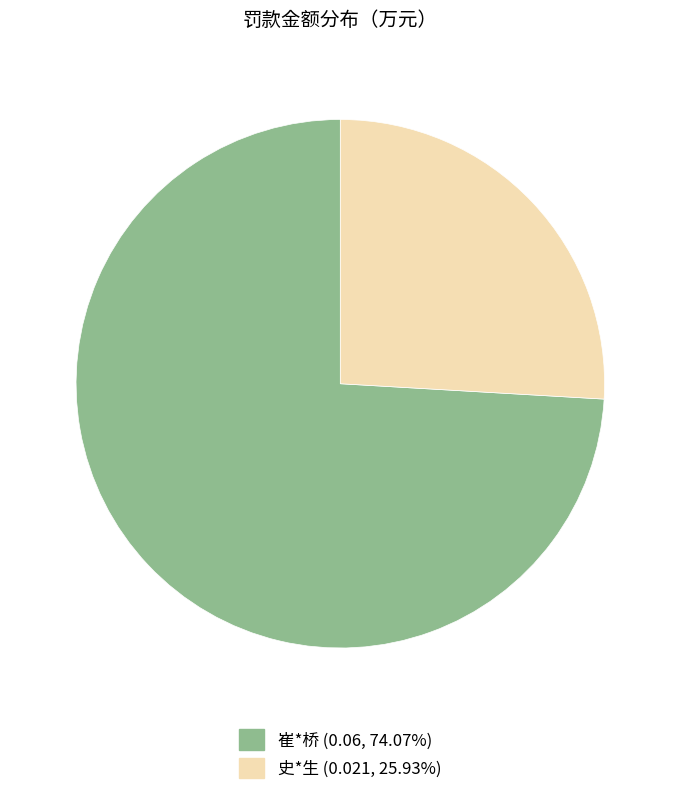

Between 崔*桥 and 史*生, which is larger?

崔*桥